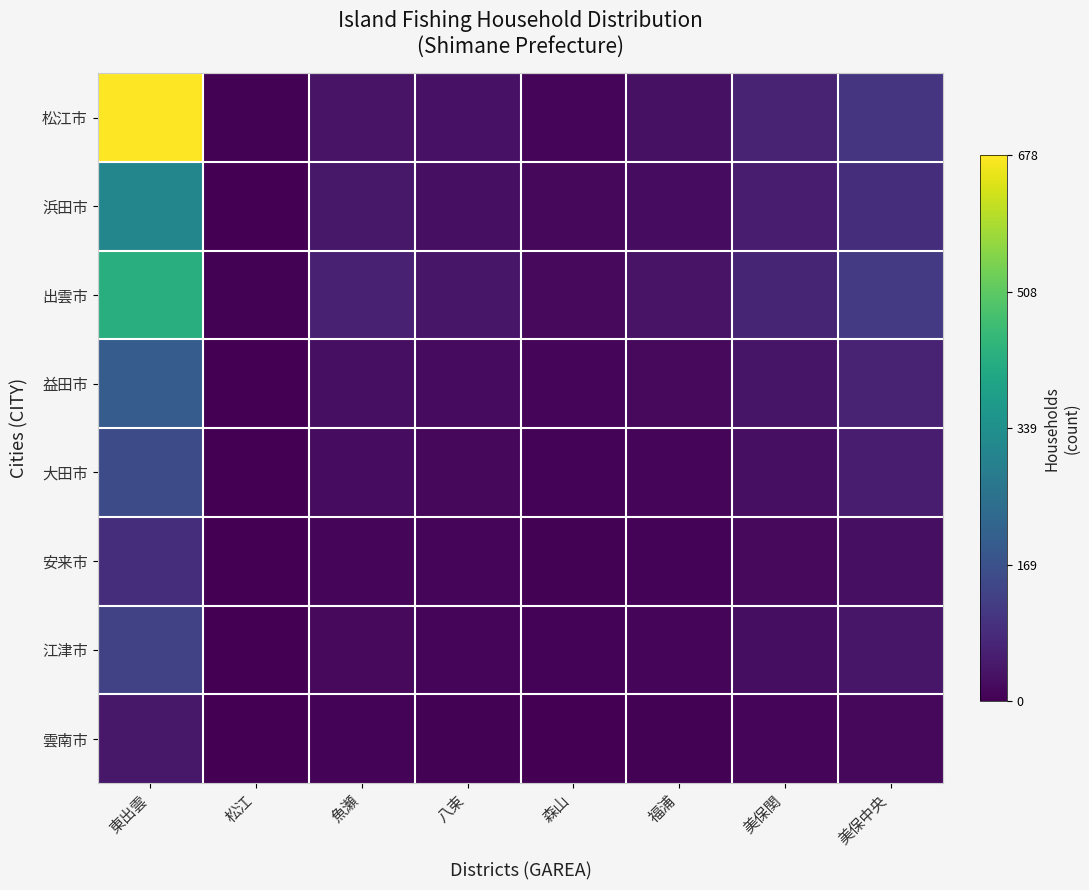

How many distinct data groups are displayed?

8